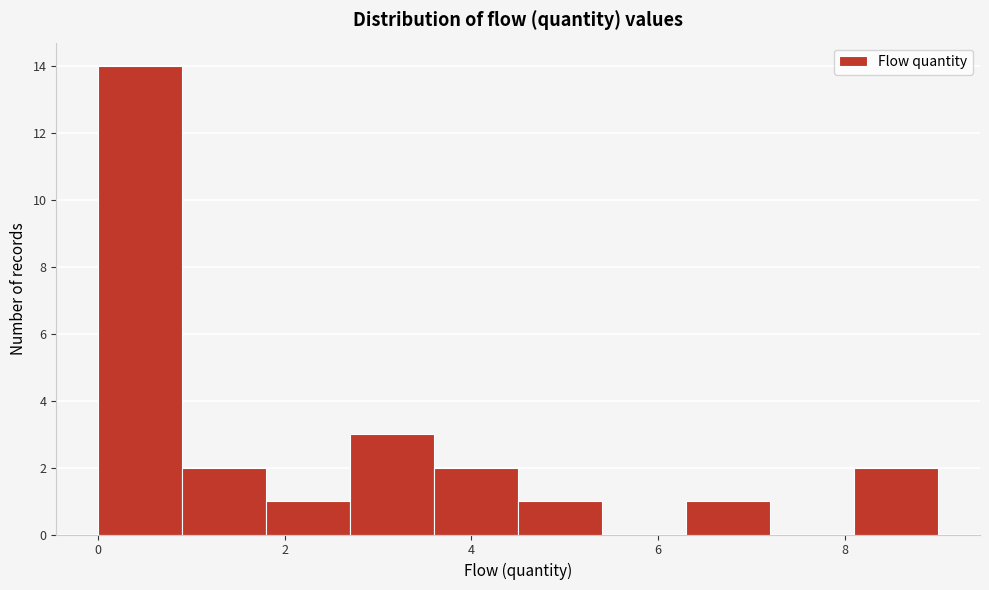

Which range on the x-axis has the tallest bar?

0.0 to 0.9